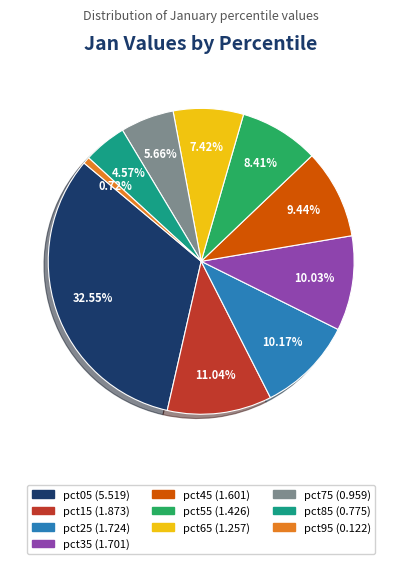

How many segments does this pie chart have?

10